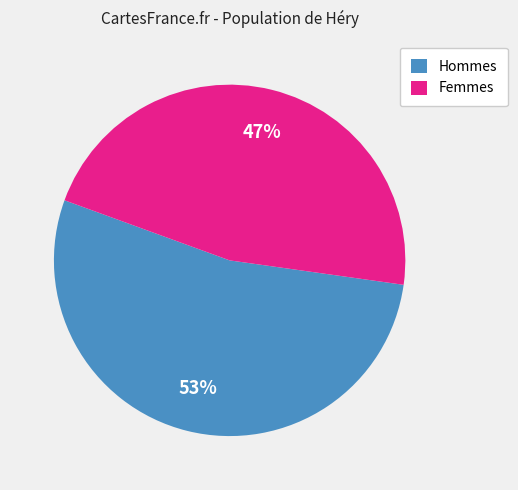

Rank the categories by value from highest to lowest.

Hommes, Femmes